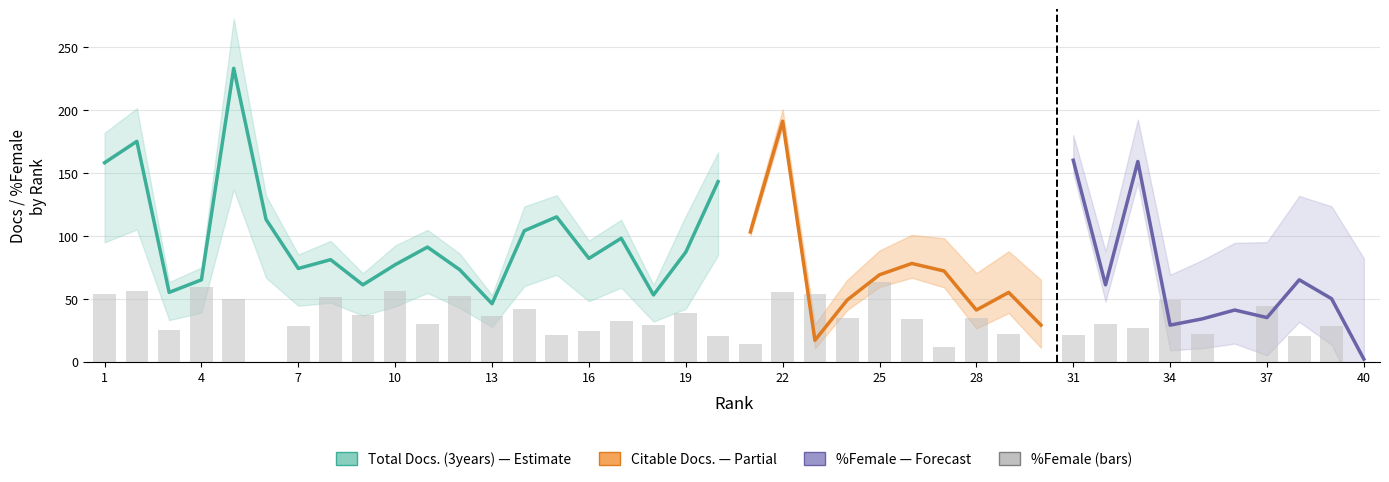

Reading left to right, extract all data points from this chart.

Total Docs. (3years): 1=158	2=175	3=55	4=65	5=233	6=113	7=74	8=81	9=61	10=77	11=91	12=73	13=46	14=104	15=115	16=82	17=98	18=53	19=87	20=143	21=103	22=191	23=17	24=49	25=69	26=78	27=72	28=41	29=55	30=29	31=160	32=61	33=159	34=29	35=34	36=41	37=35	38=65	39=50	40=2
Citable Docs. (3years): 1=158	2=175	3=55	4=65	5=228	6=111	7=74	8=78	9=61	10=73	11=91	12=71	13=46	14=100	15=115	16=80	17=98	18=53	19=70	20=141	21=87	22=159	23=17	24=40	25=64	26=60	27=72	28=41	29=55	30=29	31=145	32=61	33=156	34=27	35=34	36=41	37=35	38=65	39=50	40=2
%Female: 1=54	2=56	3=25	4=59	5=50	6=0	7=28	8=51	9=37	10=56	11=30	12=52	13=36	14=42	15=21	16=24	17=32	18=29	19=39	20=20	21=14	22=55	23=54	24=35	25=63	26=34	27=12	28=35	29=22	30=0	31=21	32=30	33=27	34=49	35=22	36=0	37=44	38=20	39=28	40=0